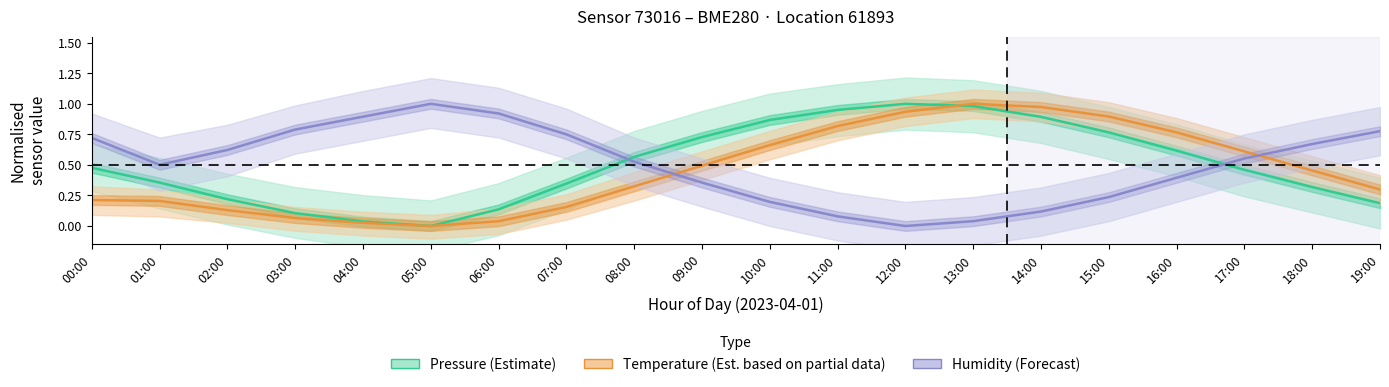

How many interior local peaks does the Pressure (Estimate) series have?

1